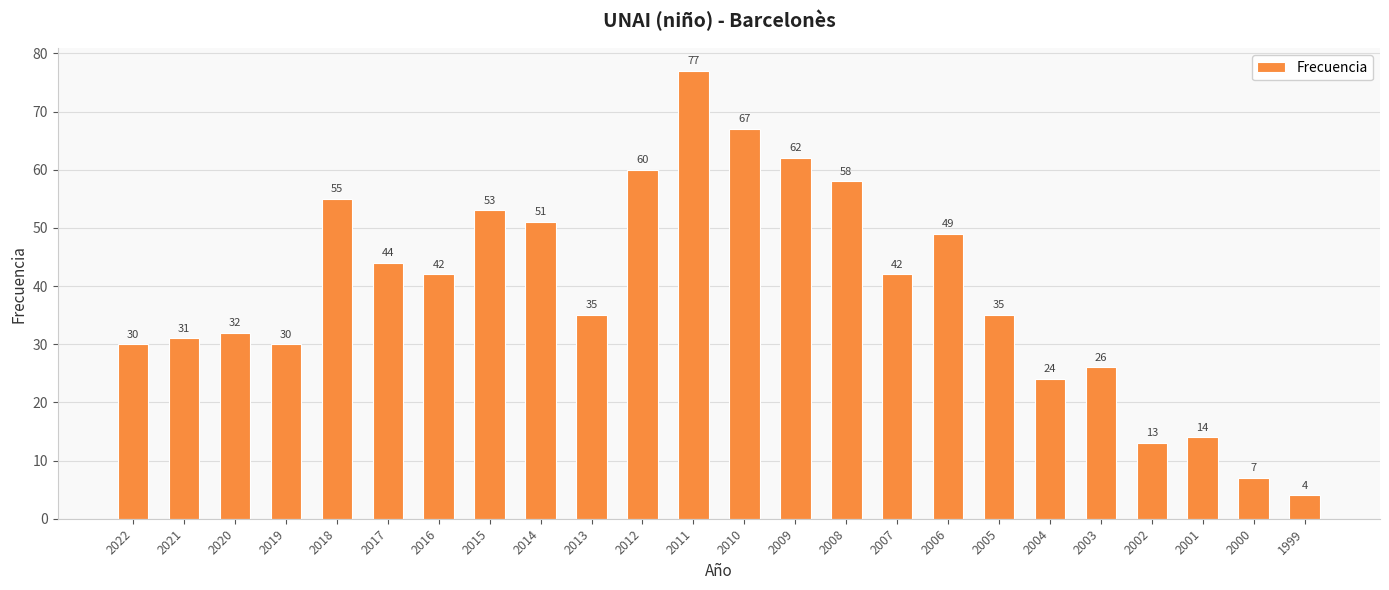

Which has a higher value, 2018 or 2004?

2018